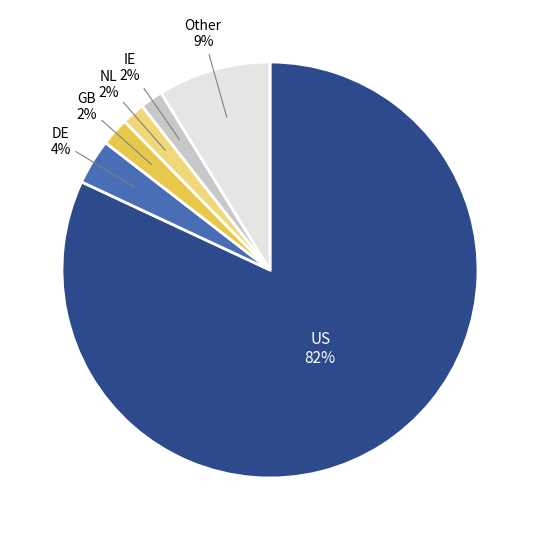

Is there any slice that represents more than half of the pie?

Yes